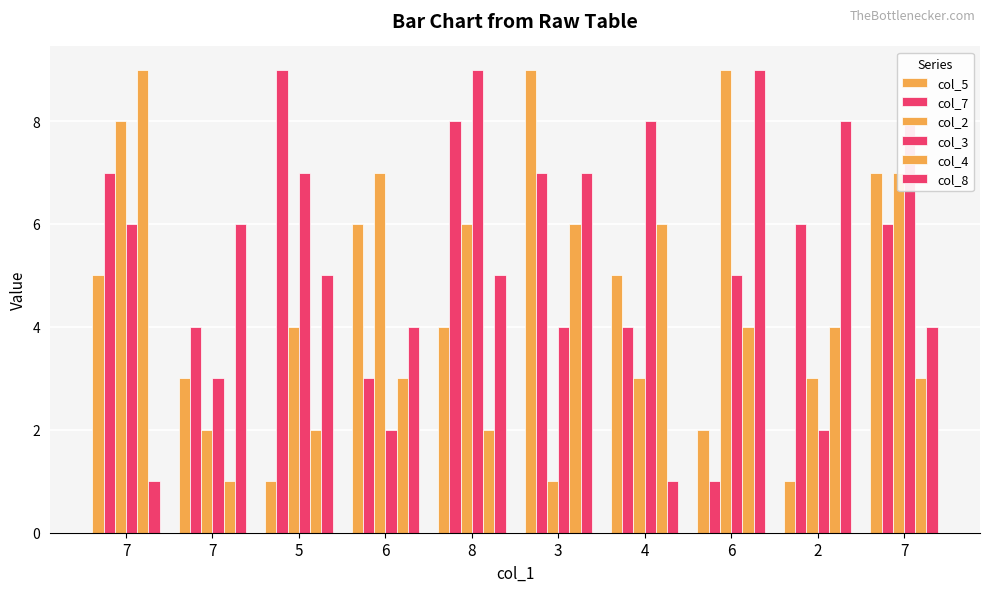

What is the sum of the col_5 values at 3 and 5?

10